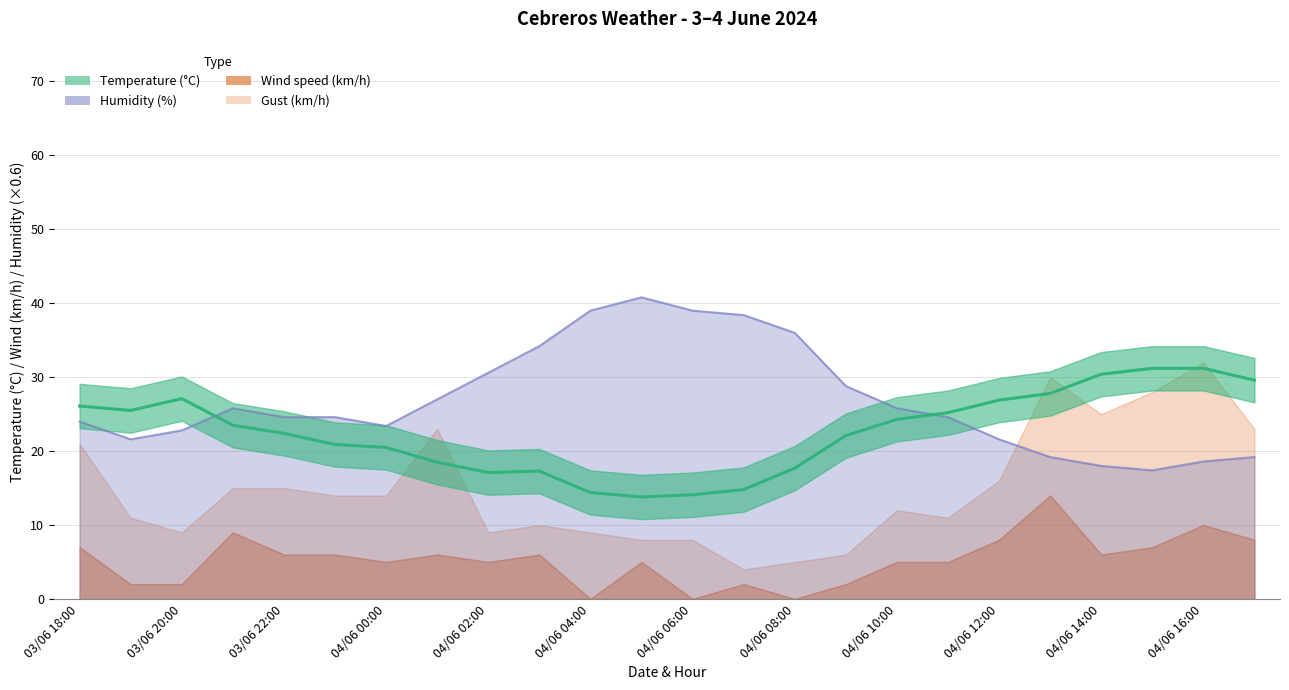

What is the label of the 17th point from the left?

04/06 10:00